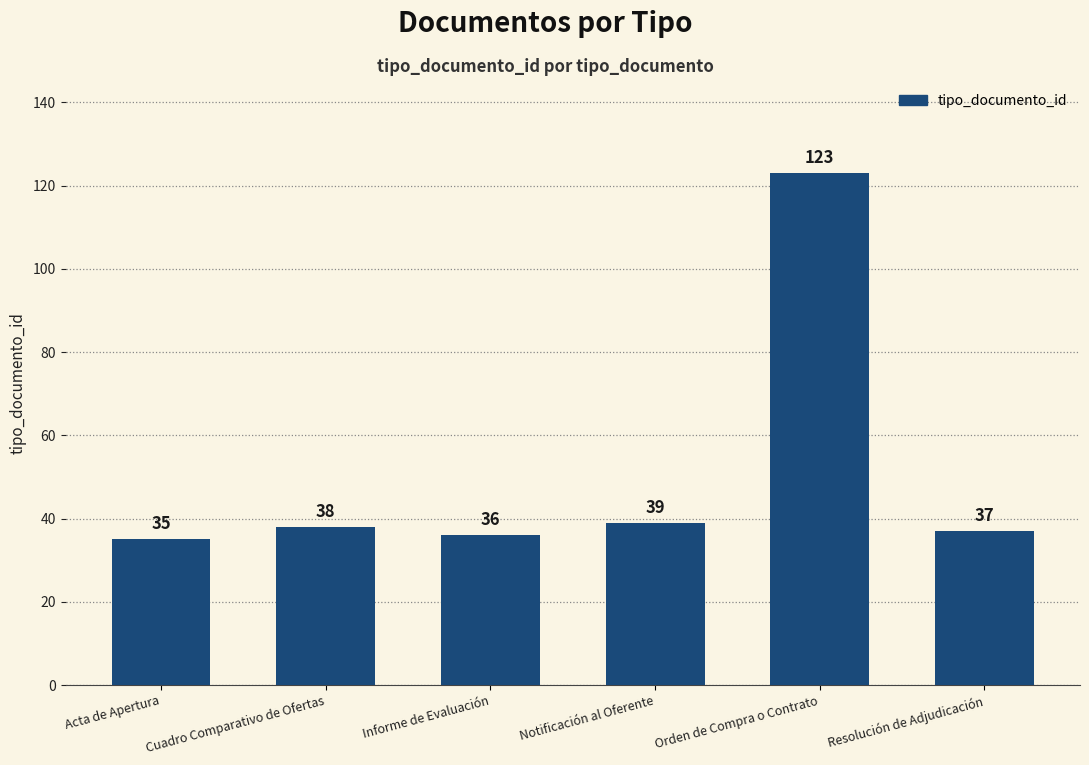

What is the smallest value displayed?

35